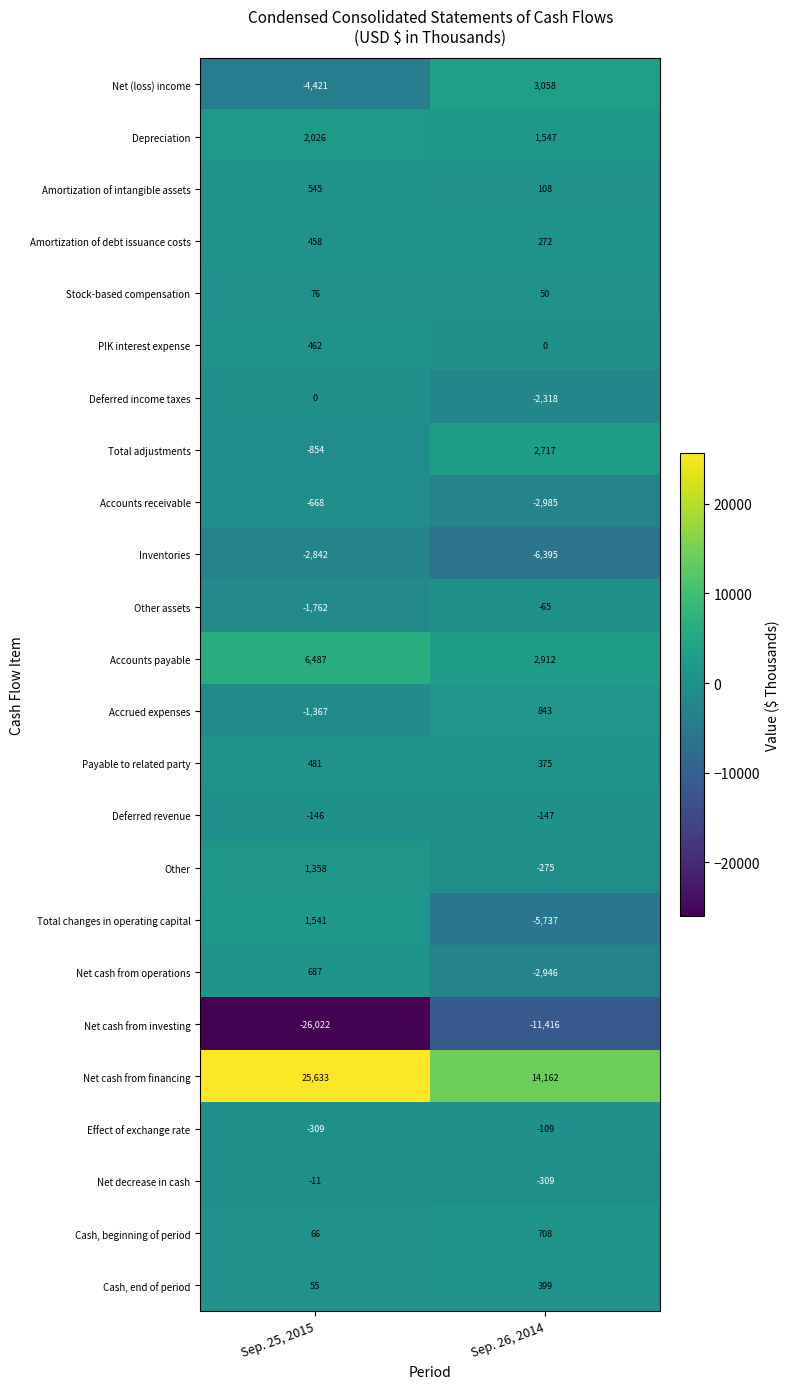

Rank the series by their maximum value, from lowest to highest.

Net cash from investing, Inventories, Accounts receivable, Deferred revenue, Effect of exchange rate, Other assets, Net decrease in cash, Deferred income taxes, Stock-based compensation, Cash, end of period, Amortization of debt issuance costs, PIK interest expense, Payable to related party, Amortization of intangible assets, Net cash from operations, Cash, beginning of period, Accrued expenses, Other, Total changes in operating capital, Depreciation, Total adjustments, Net (loss) income, Accounts payable, Net cash from financing